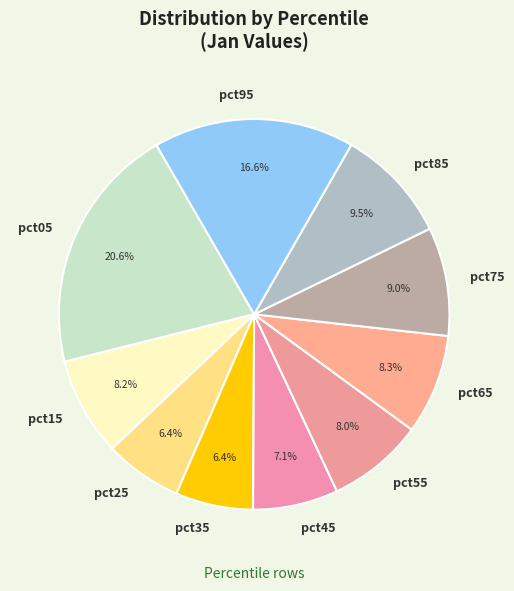

What is the largest slice in the pie chart?

pct05